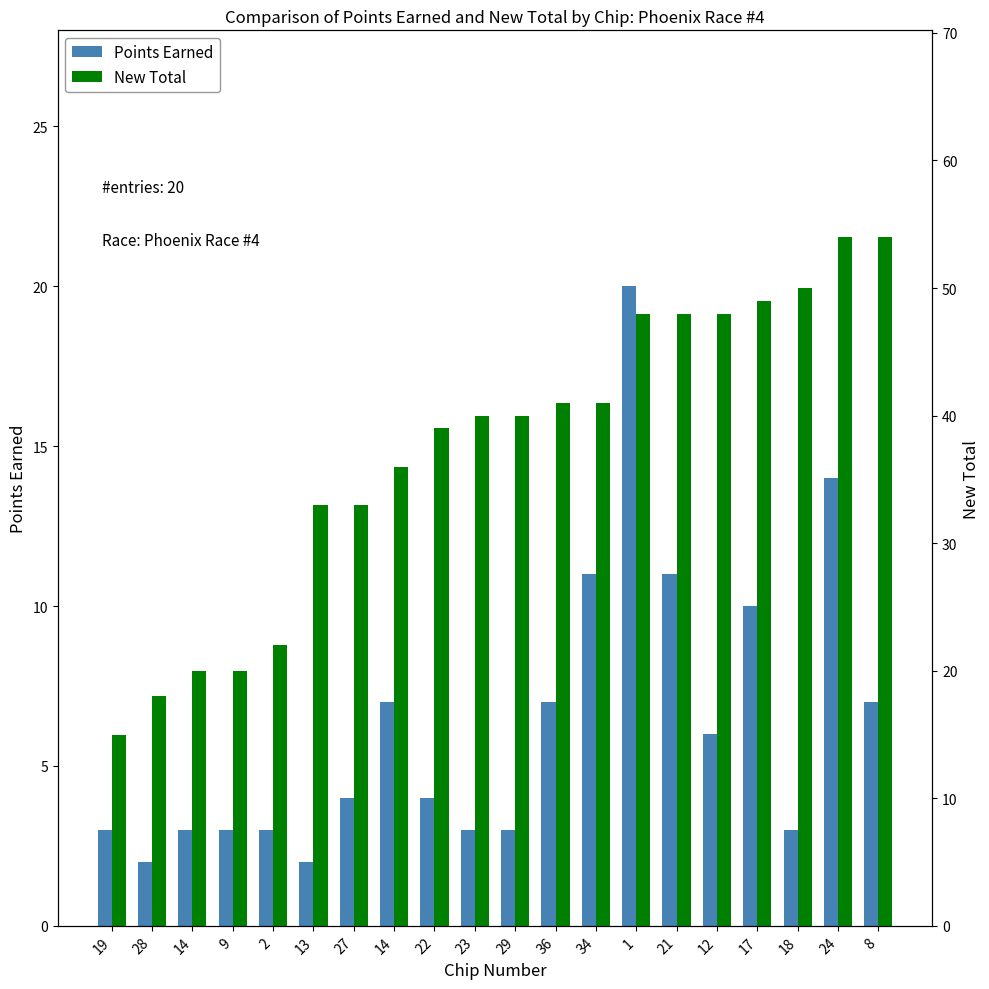

Reading right to left, what are all the values shown in this chart?

Points Earned: 7	14	3	10	6	11	20	11	7	3	3	4	7	4	2	3	3	3	2	3
New Total: 54	54	50	49	48	48	48	41	41	40	40	39	36	33	33	22	20	20	18	15